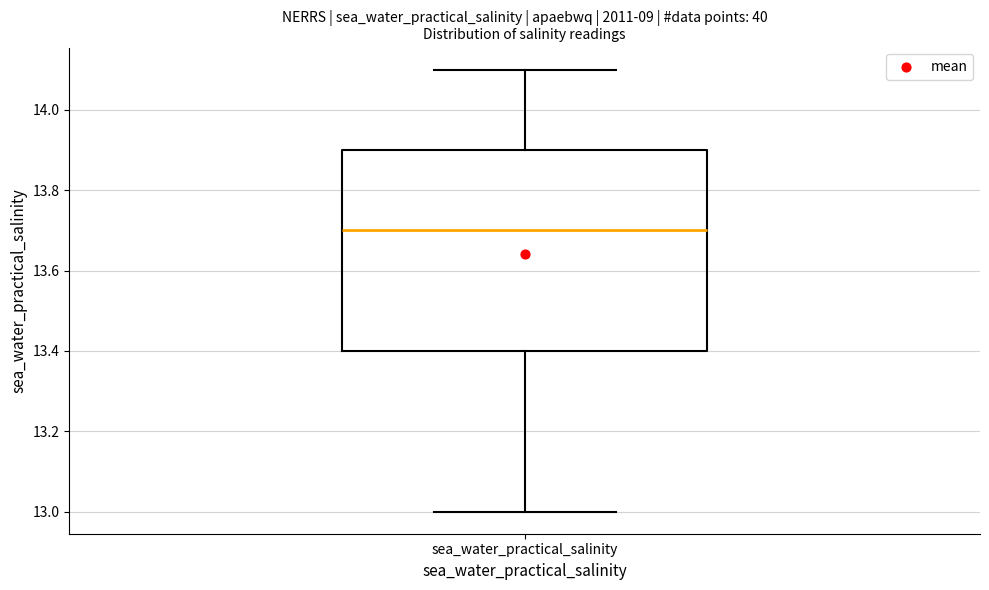

Read this box plot against the y-axis: the position of the median line, the range covered by the box, and the ends of both whiskers. The values are not printed on the chart, so give them approximately, as read against the axis.

median 13.7, box 13.4 to 13.9, whiskers 13.0 to 14.1